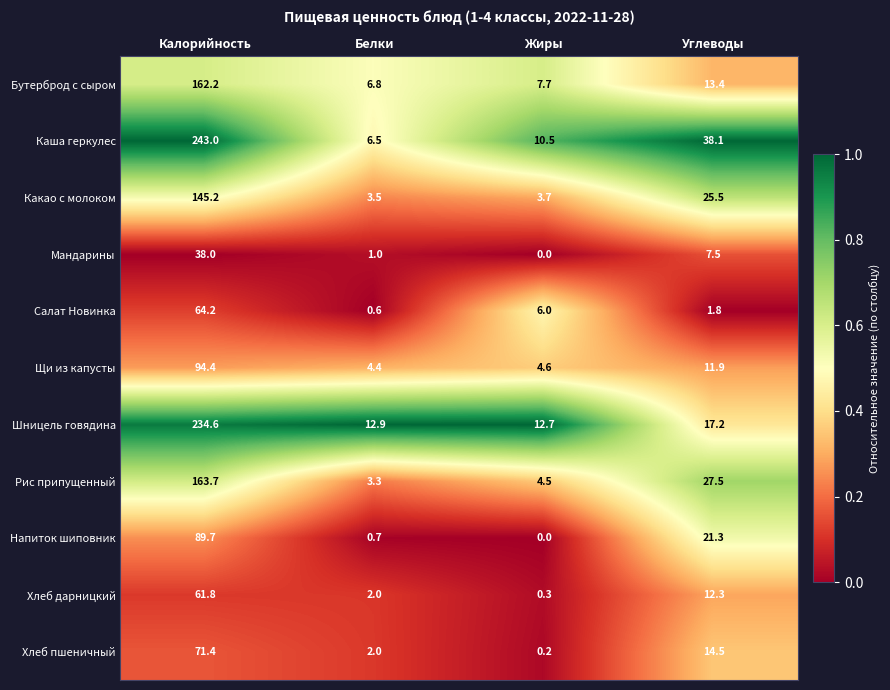

Where is Напиток шиповник nearest to the value 44?

Углеводы